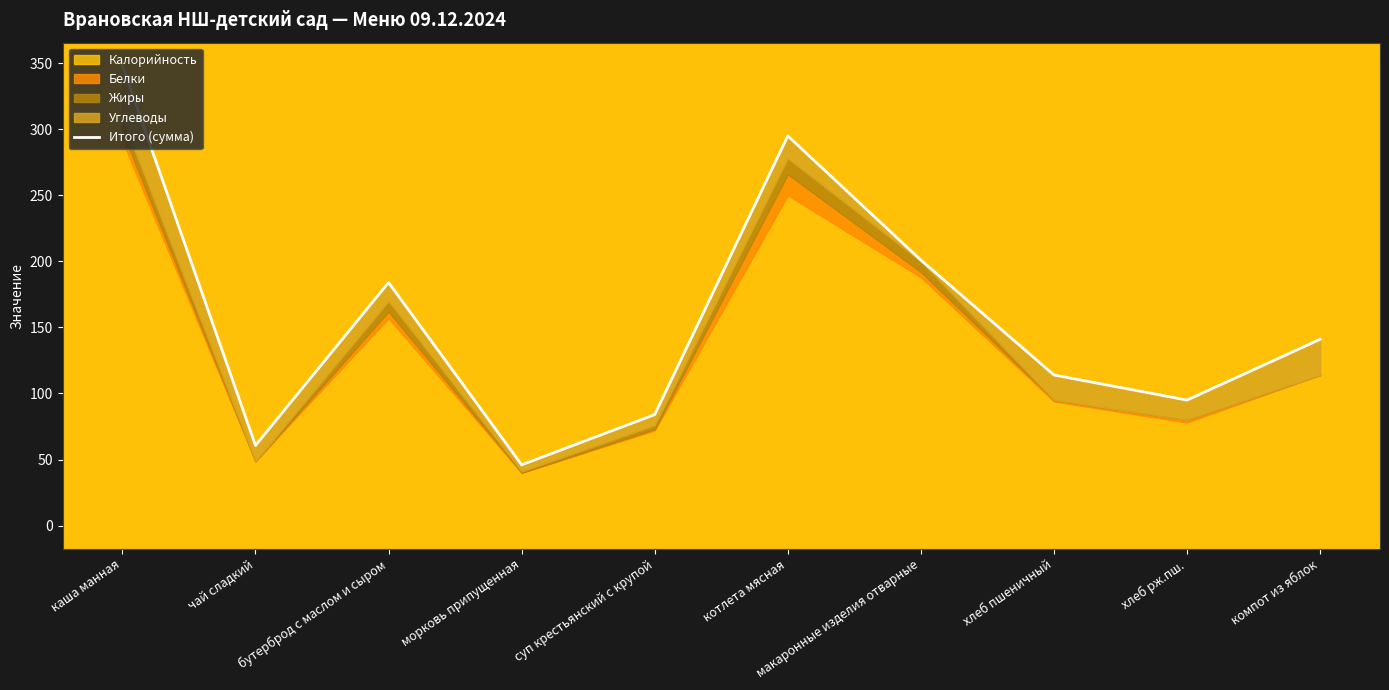

Reading left to right, what are all the values shown in this chart?

348.2	60.6	184.0	46.0	84.0	295.0	201.0	114.0	95.0	141.0